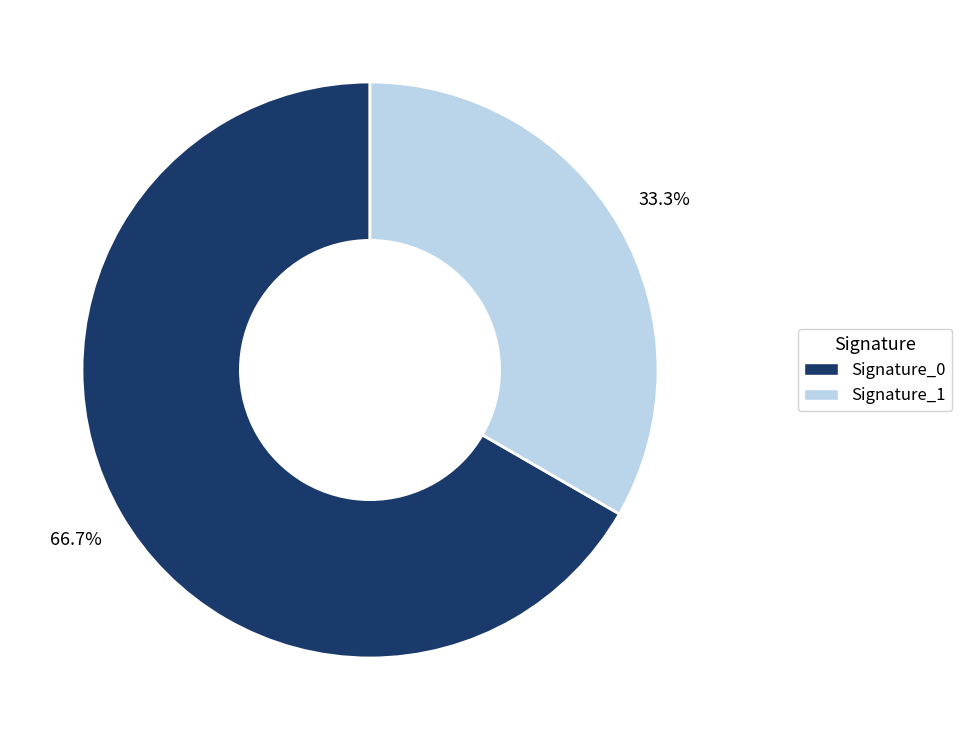

Rank the categories by value from highest to lowest.

Signature_0, Signature_1